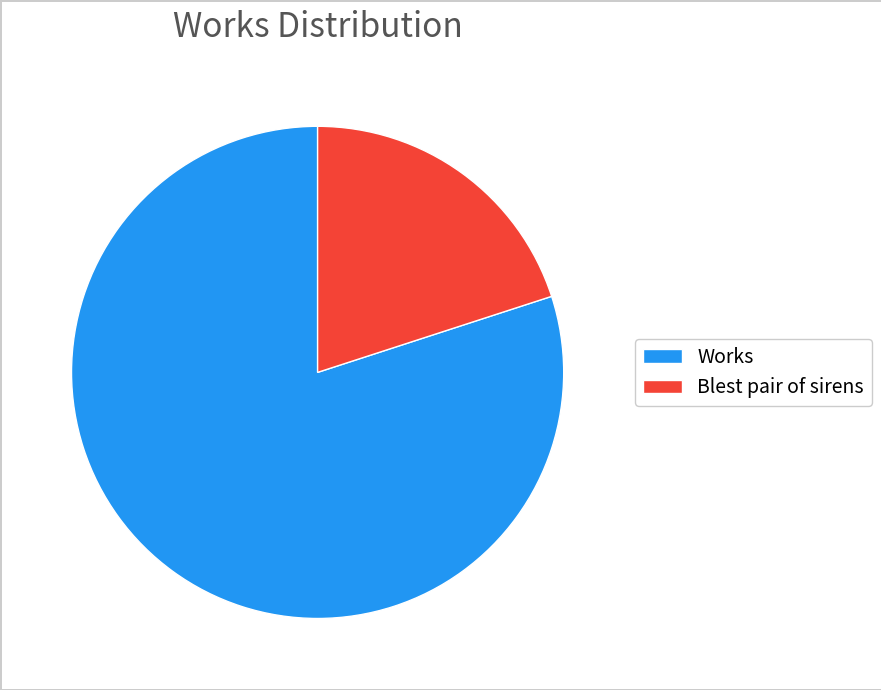

Which has a higher value, Blest pair of sirens or Works?

Works